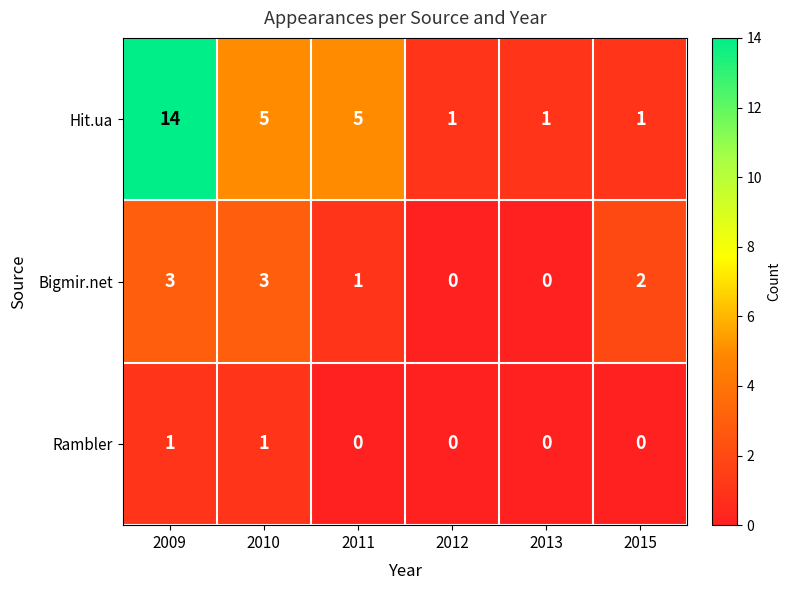

How many categories are shown in the chart?

6